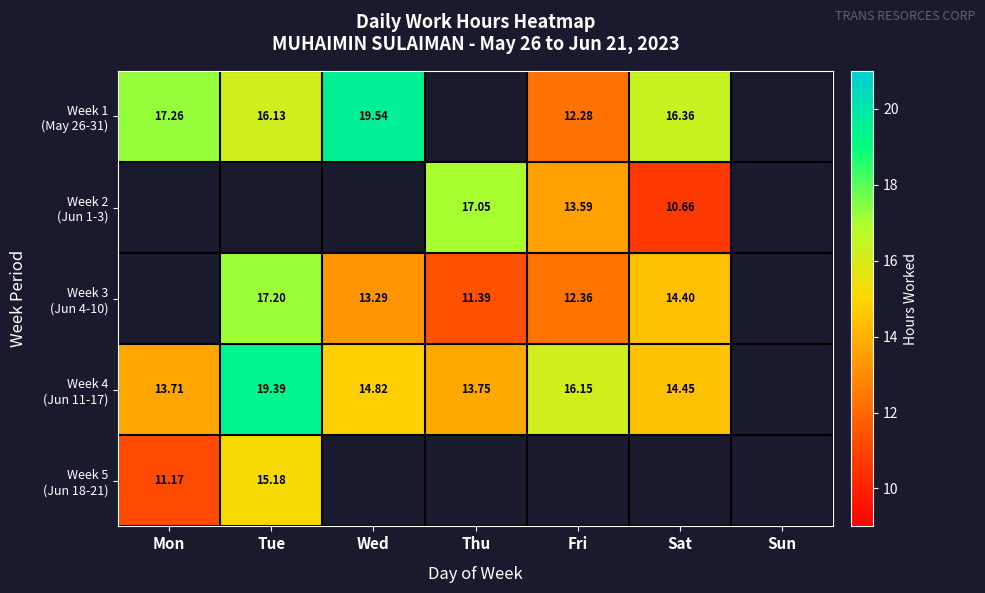

What is the sum of the Week 3 (Jun 4-10) values at Fri and Thu?

23.8